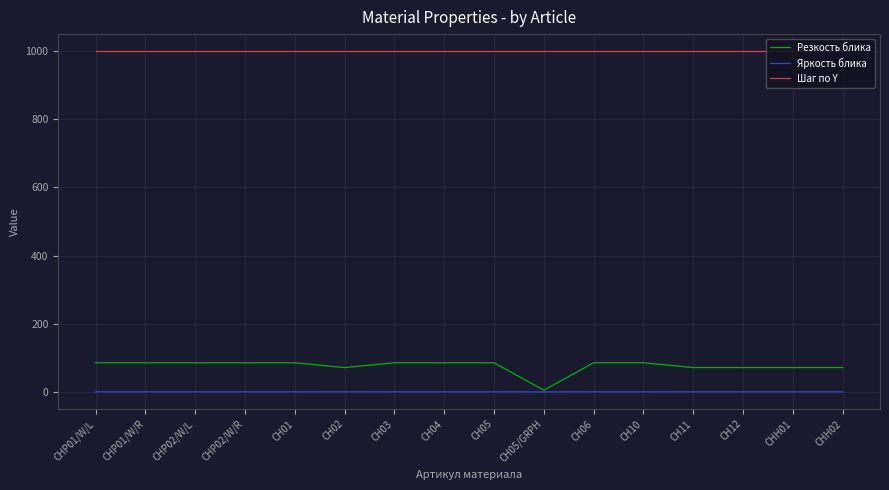

What are all the series names shown in the legend?

Резкость блика, Яркость блика, Шаг по Y